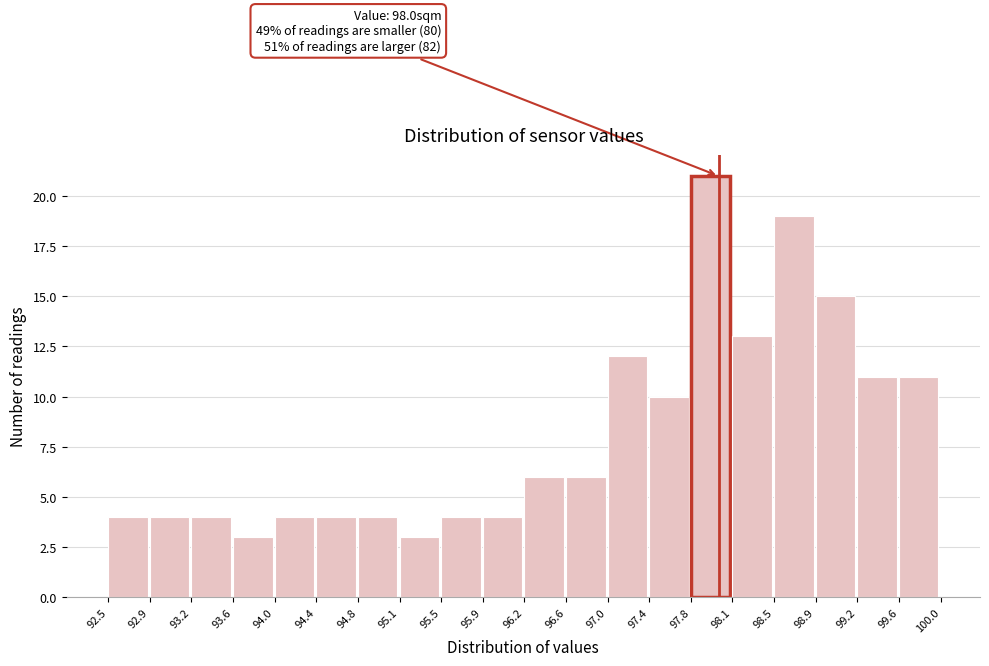

Over which range of the x-axis is the bar tallest?

97.8 to 98.1